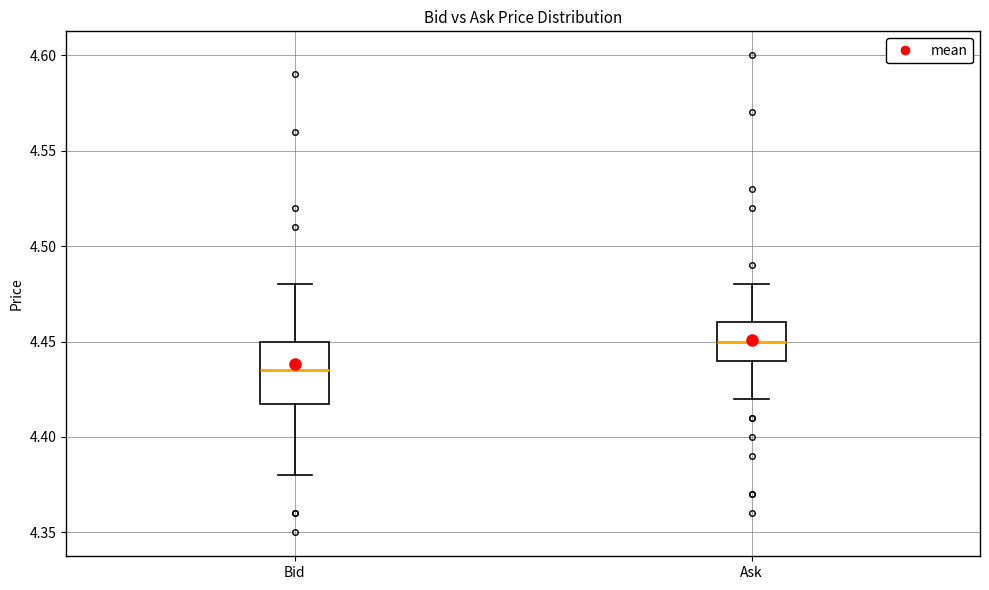

Reading left to right, transcribe this box plot: for each box, give where its median line is, the range the box spans, and where its two whiskers end, as read against the y-axis. The values are not printed on the chart, so give them approximately, as read against the axis.

Bid: median 4.435, box 4.420 to 4.450, whiskers 4.380 to 4.480
Ask: median 4.450, box 4.440 to 4.460, whiskers 4.420 to 4.480